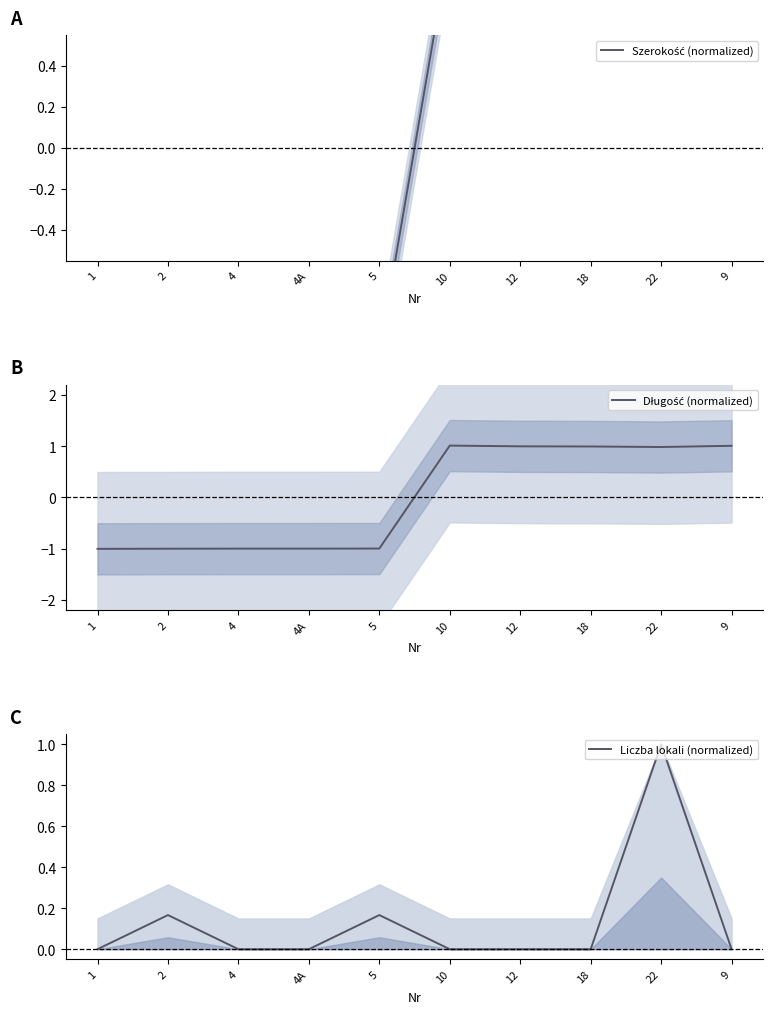

Rank the series at 22 from highest to lowest value.

Szerokość (normalized), Liczba lokali (normalized), Długość (normalized)